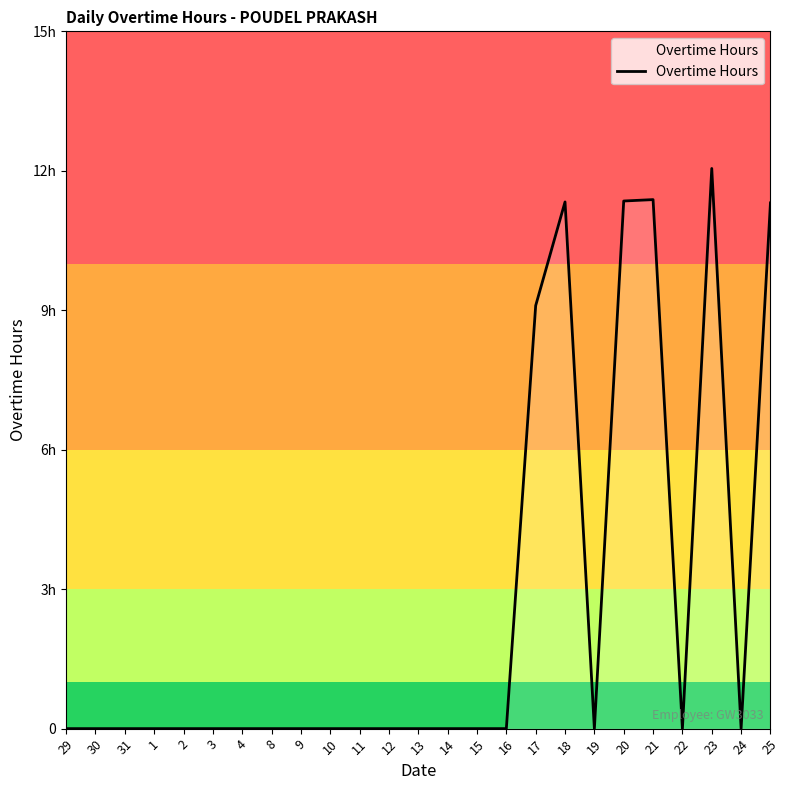

List the labels in order of value, smallest first.

29, 30, 31, 1, 2, 3, 4, 8, 9, 10, 11, 12, 13, 14, 15, 16, 19, 22, 24, 17, 25, 18, 20, 21, 23